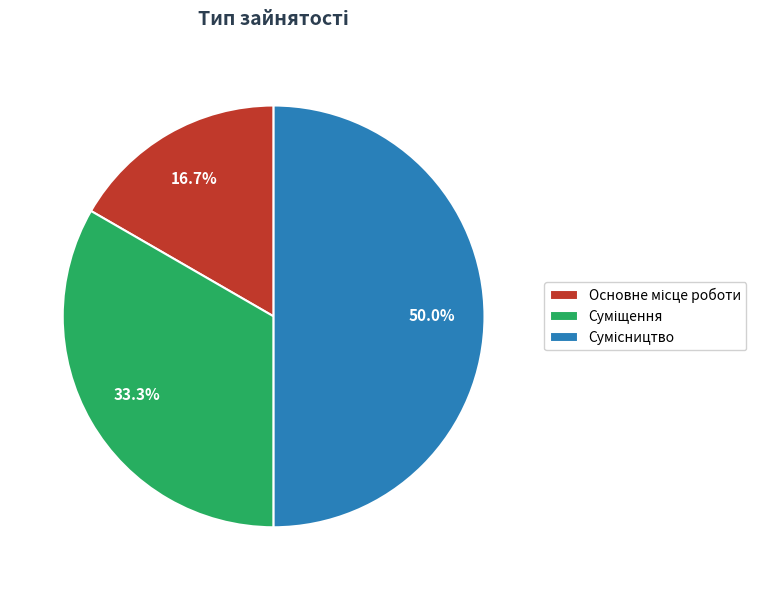

How many slices are in this pie chart?

3